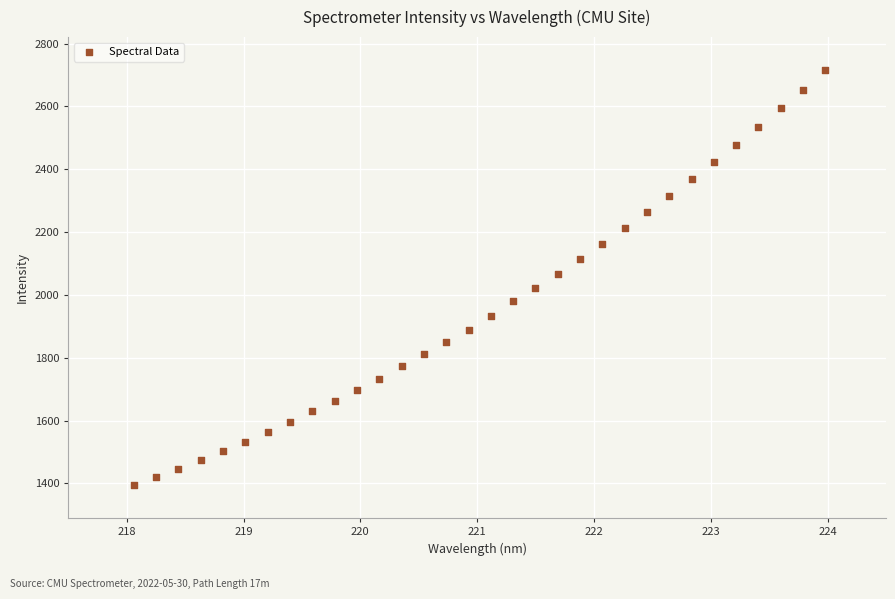

What is the range of X values (max minus min)?

5.9